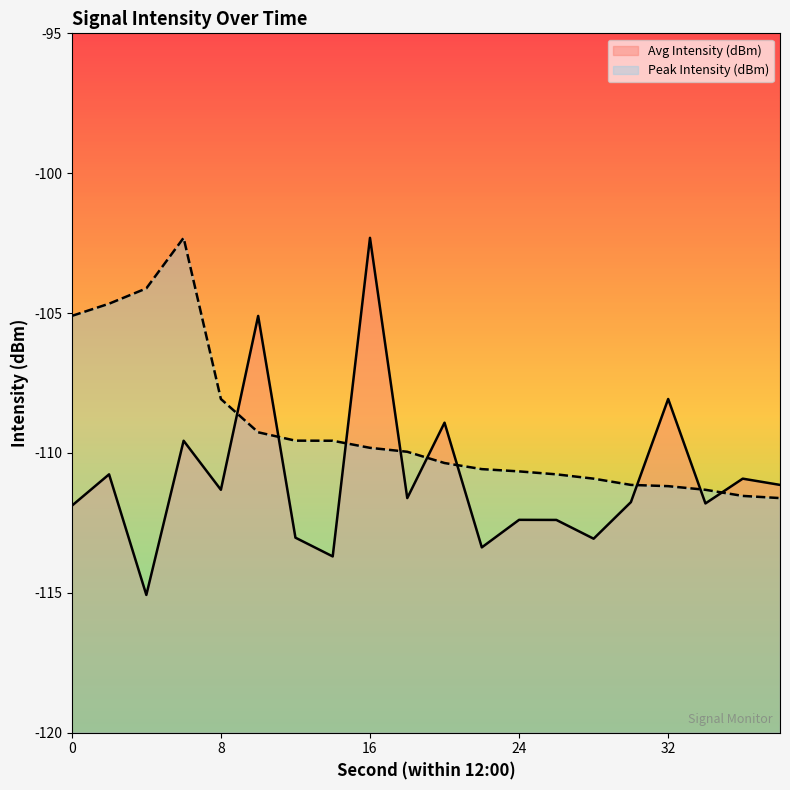

True or false: Peak Intensity (dBm) has more than 1 points higher than both neighbors.

False